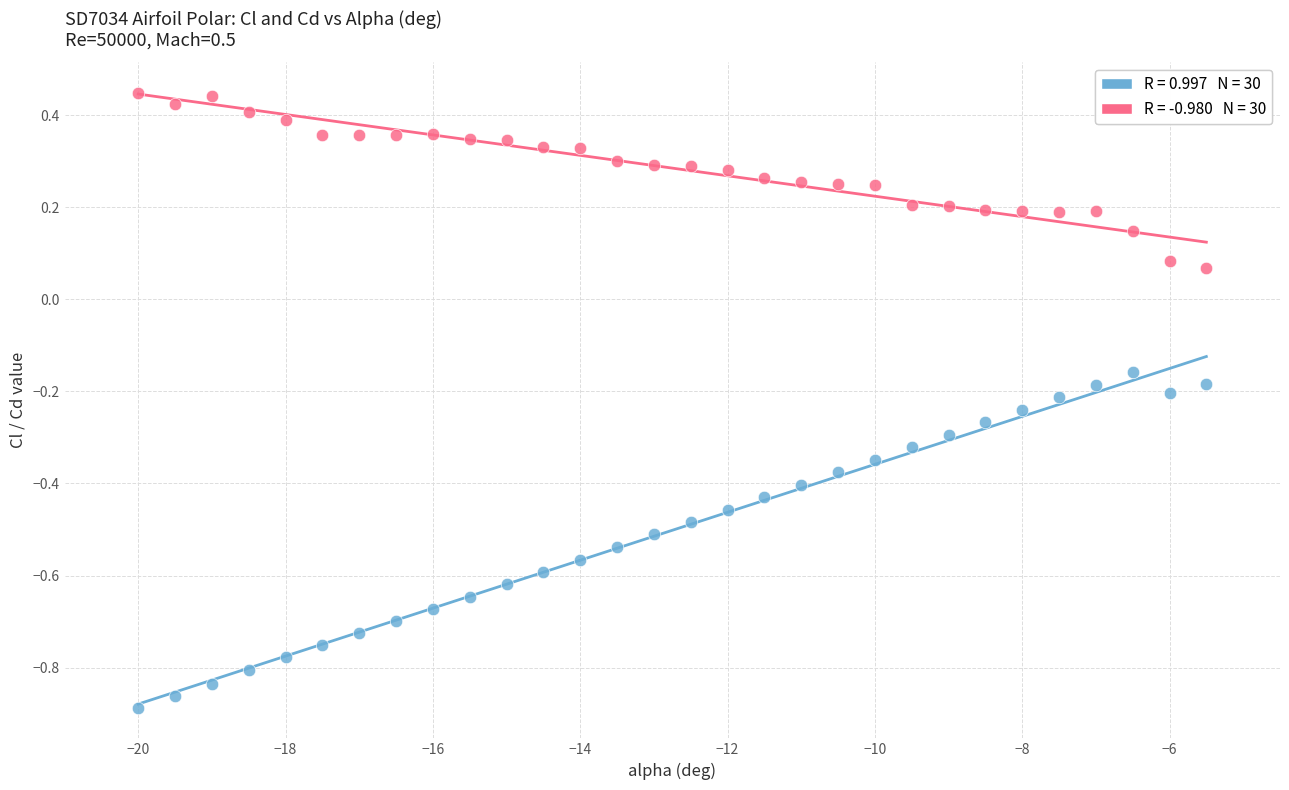

Across all data points, what is the range of X values (max minus min)?

14.5